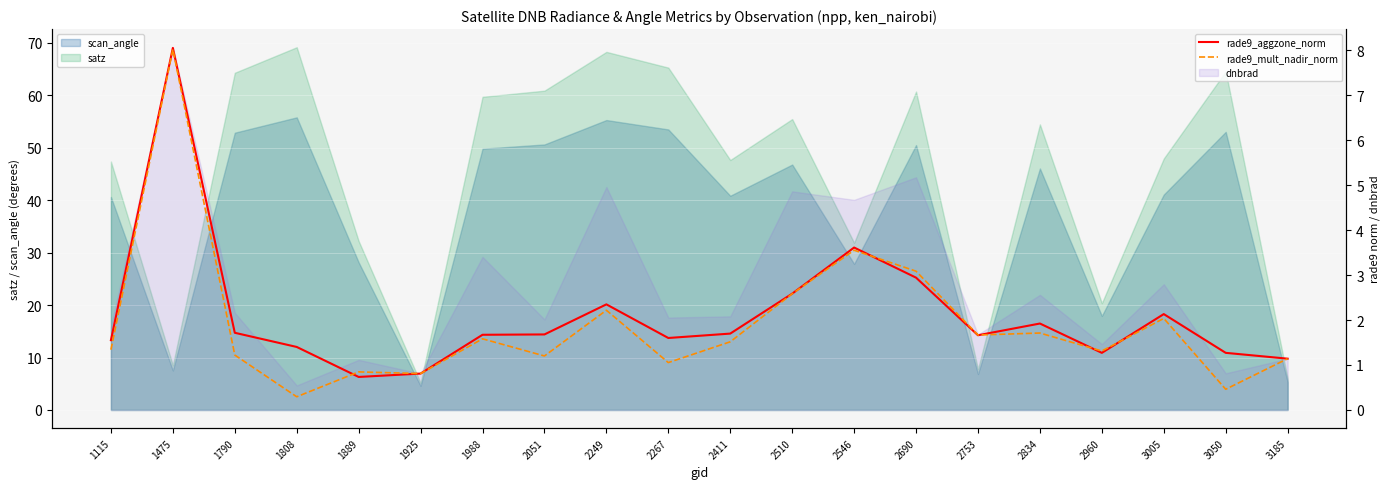

Reading right to left, extract all data points from this chart.

rade9_aggzone_norm: 3185=1.1	3050=1.3	3005=2.1	2960=1.3	2834=1.9	2753=1.7	2690=2.9	2546=3.6	2510=2.6	2411=1.7	2267=1.6	2249=2.3	2051=1.7	1988=1.7	1925=0.8	1889=0.7	1808=1.4	1790=1.7	1475=8.1	1115=1.6
rade9_mult_nadir_norm: 3185=1.1	3050=0.5	3005=2.0	2960=1.3	2834=1.7	2753=1.7	2690=3.1	2546=3.6	2510=2.6	2411=1.5	2267=1.1	2249=2.2	2051=1.2	1988=1.6	1925=0.8	1889=0.8	1808=0.3	1790=1.2	1475=8.0	1115=1.3